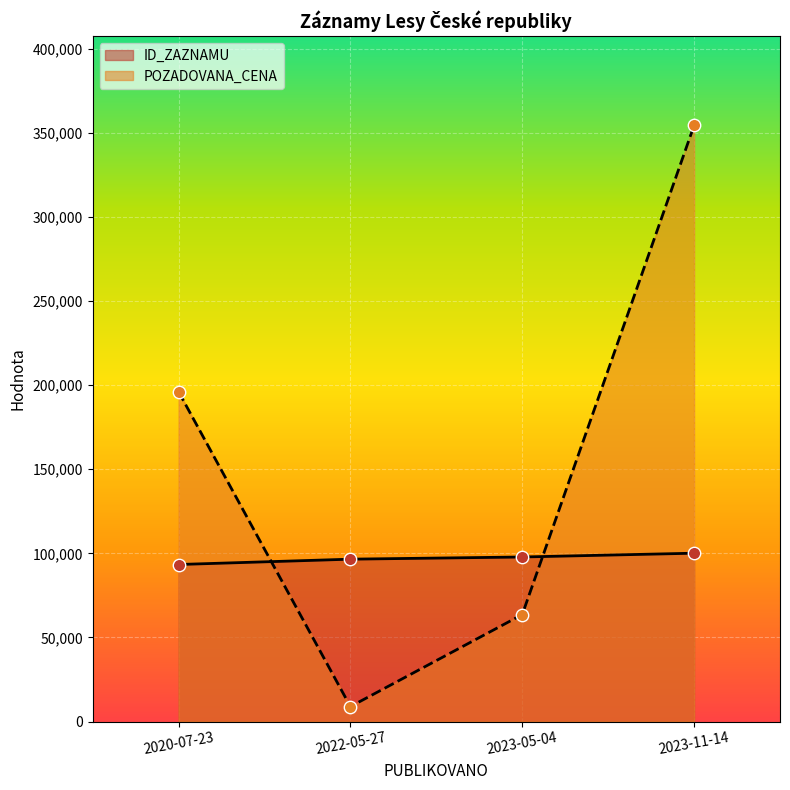

Which series has the largest total across all categories?

POZADOVANA_CENA